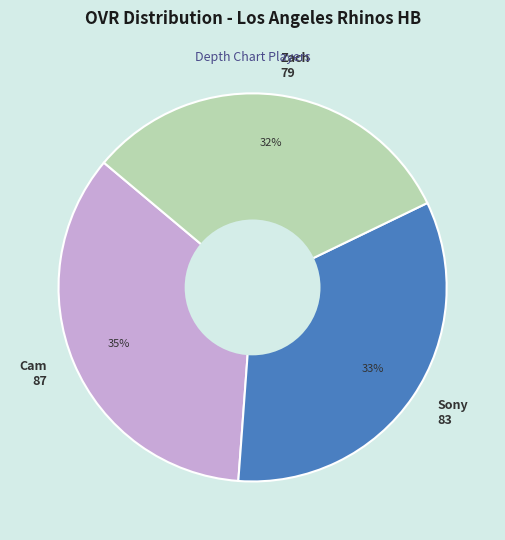

How many slices are in this pie chart?

3